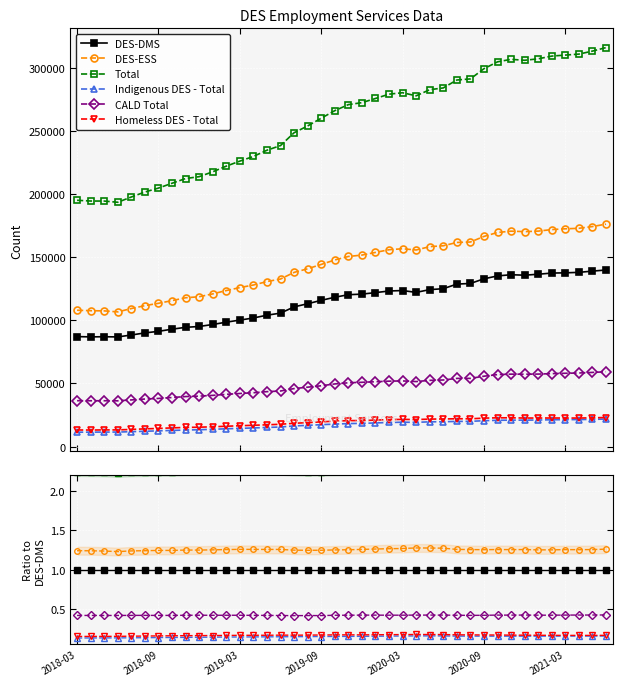

True or false: Indigenous DES - Total has a value of 0.1 at 2019-09.

True